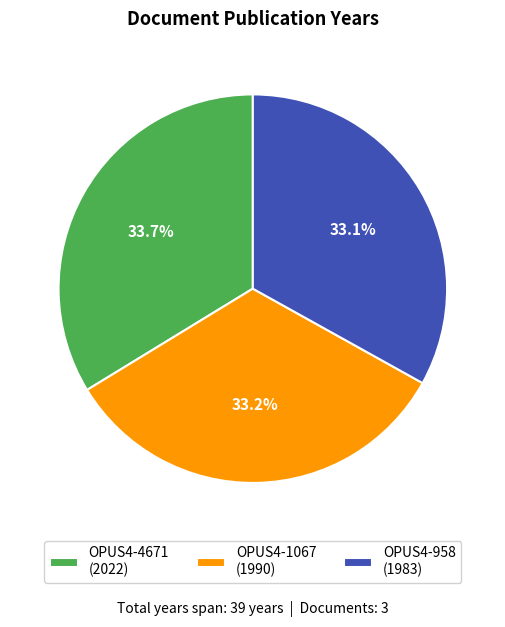

The OPUS4-958 slice represents 21% of the pie. True or false?

False